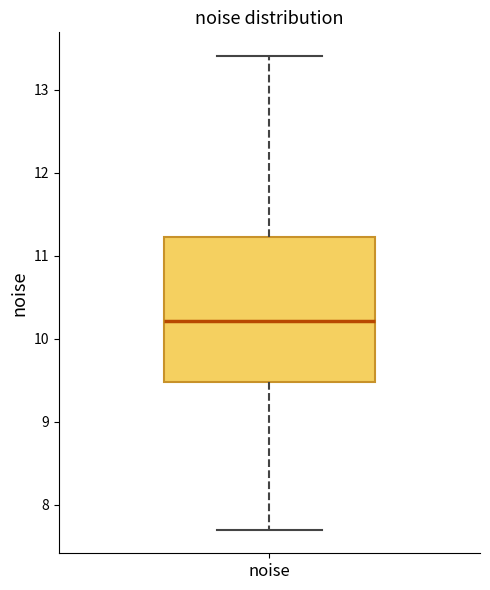

Transcribe this box plot: give where the median line is, the range the box spans, and where the two whiskers end, as read against the y-axis. The values are not printed on the chart, so give them approximately, as read against the axis.

median 10.2, box 9.5 to 11.2, whiskers 7.7 to 13.4